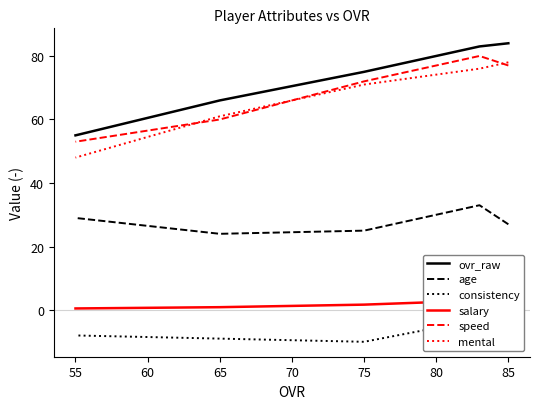

What is the difference between the maximum and second lowest values in the age series?

8.0